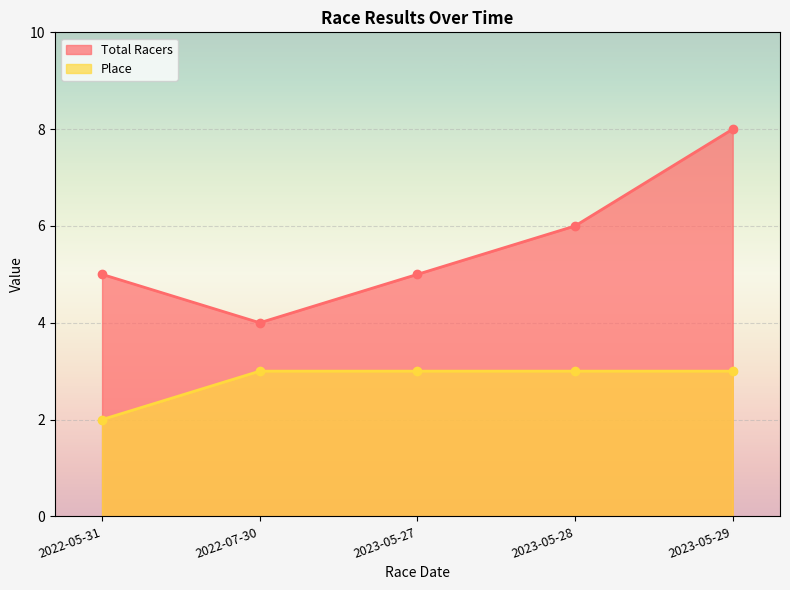

What are all the series names shown in the legend?

Total Racers, Place